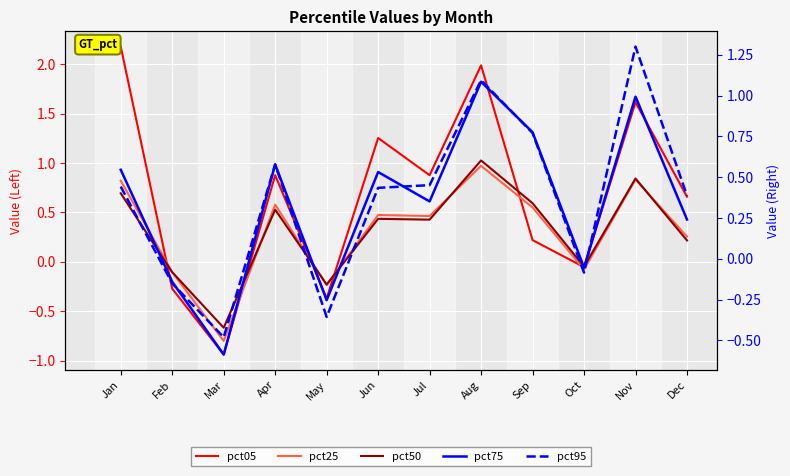

How many data points in pct95 are less than 0?

4